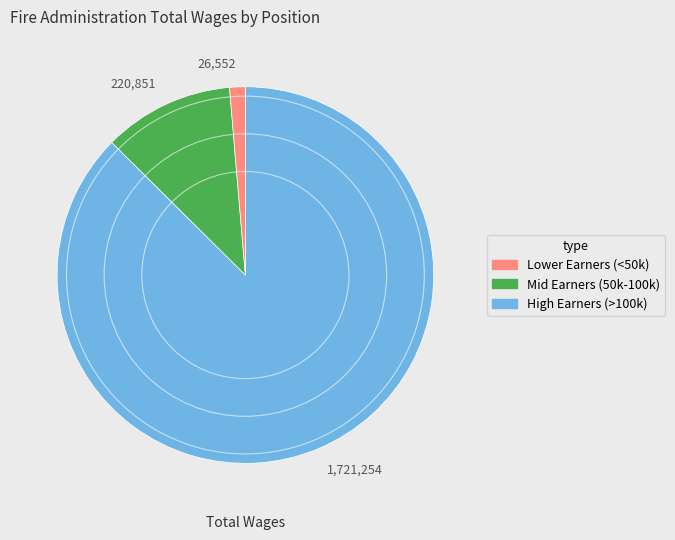

Does any single category account for the majority?

Yes